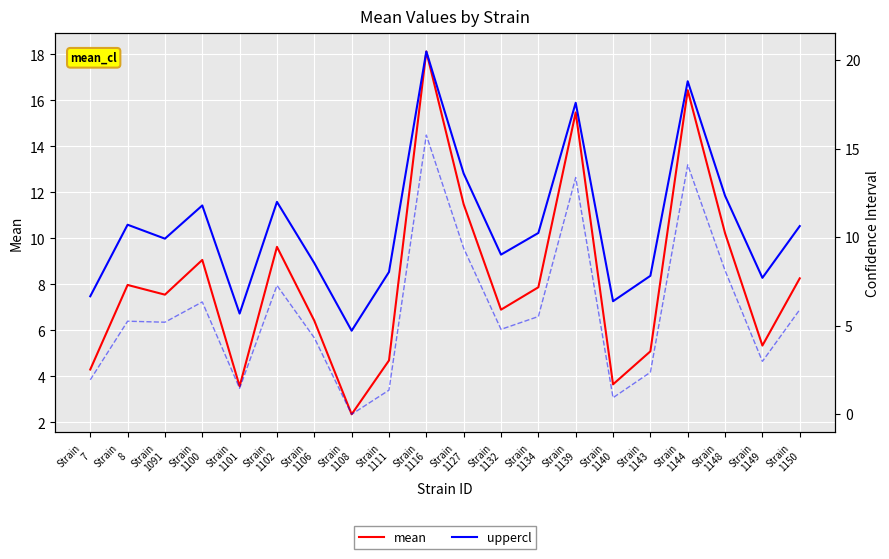

How many interior local peaks does the mean series have?

6